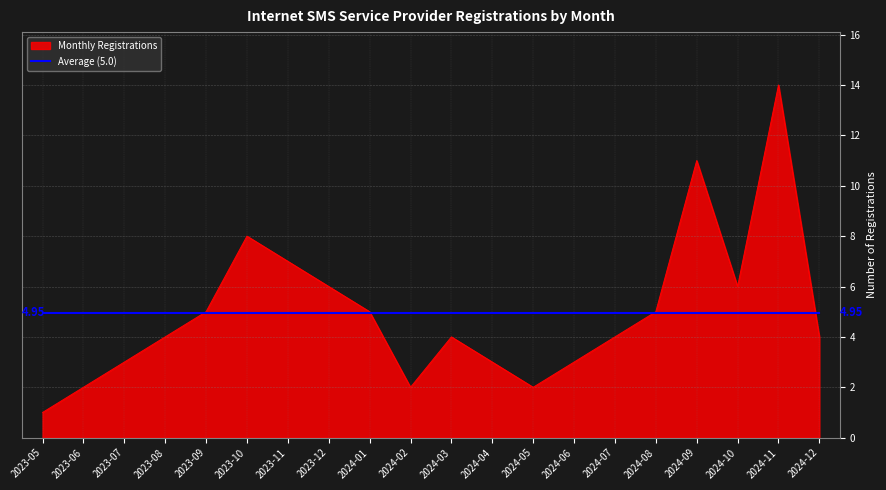

Rank the series at 2024-11 from lowest to highest value.

Average (5.0), Monthly Registrations